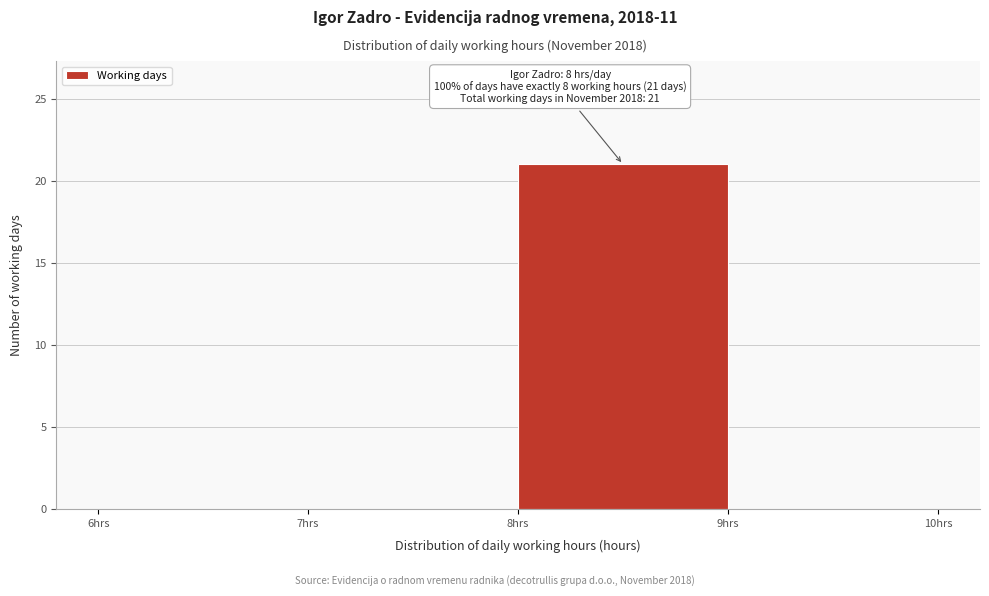

Which range on the x-axis has the tallest bar?

8 to 9